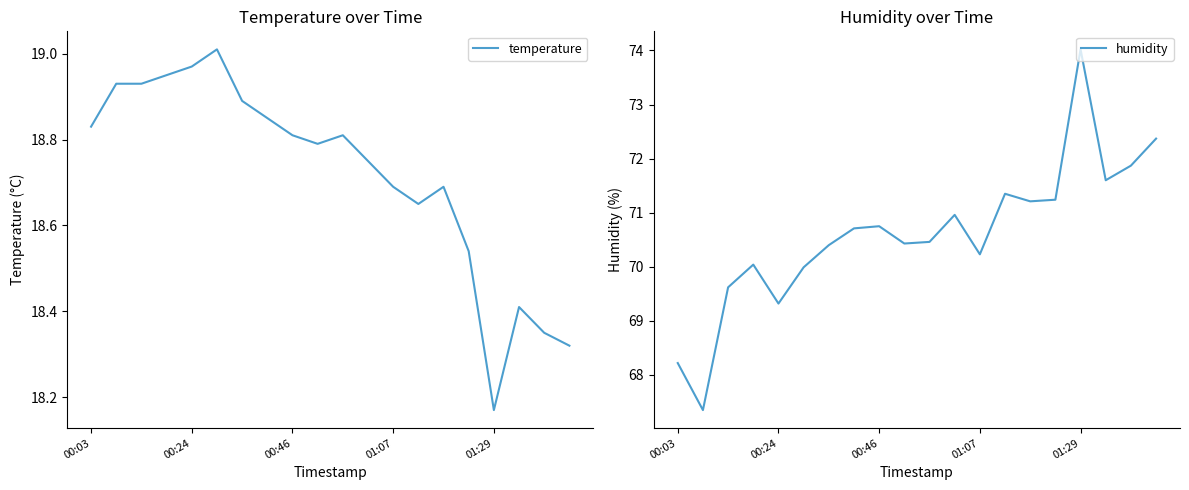

How many data points does each series have?

20